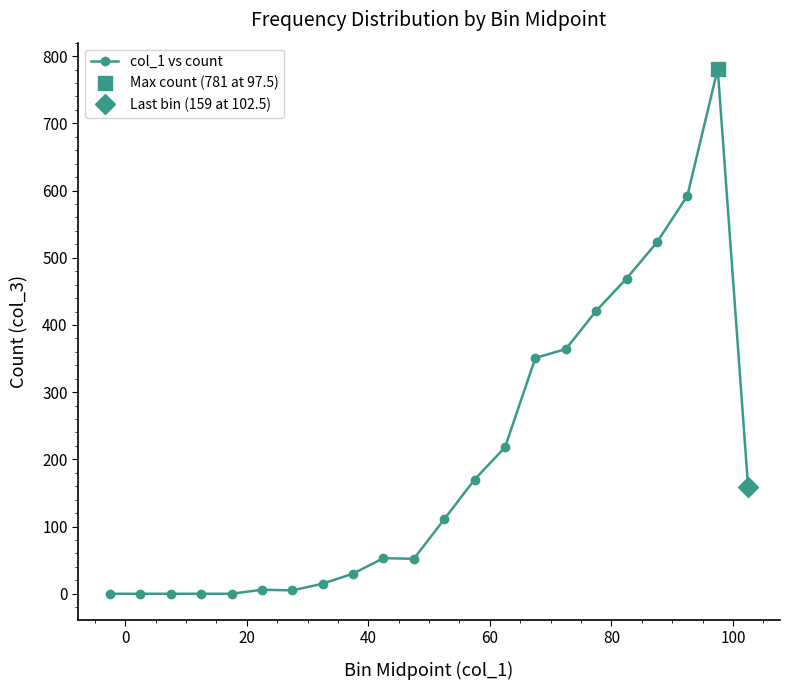

How many data points in col_1 vs count are less than 111?

11